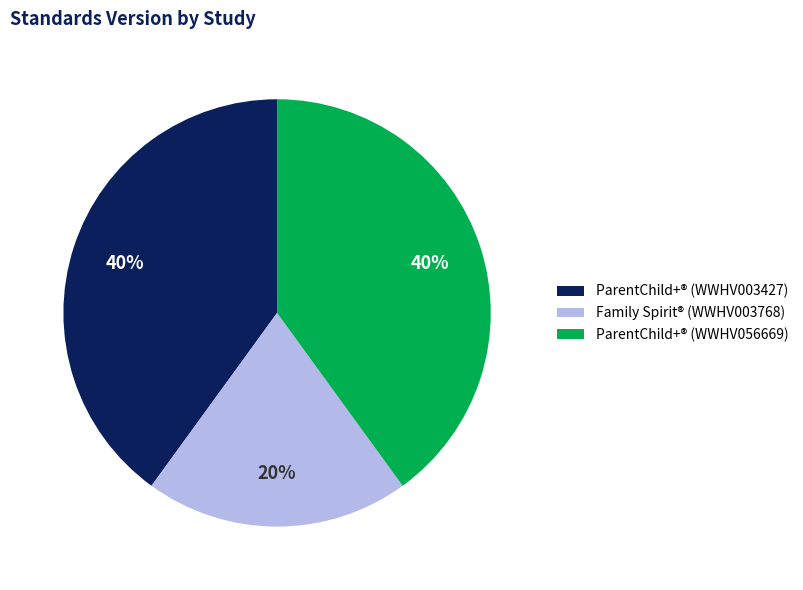

Do ParentChild+® (WWHV003427) and ParentChild+® (WWHV056669) together represent more than half of the pie?

Yes